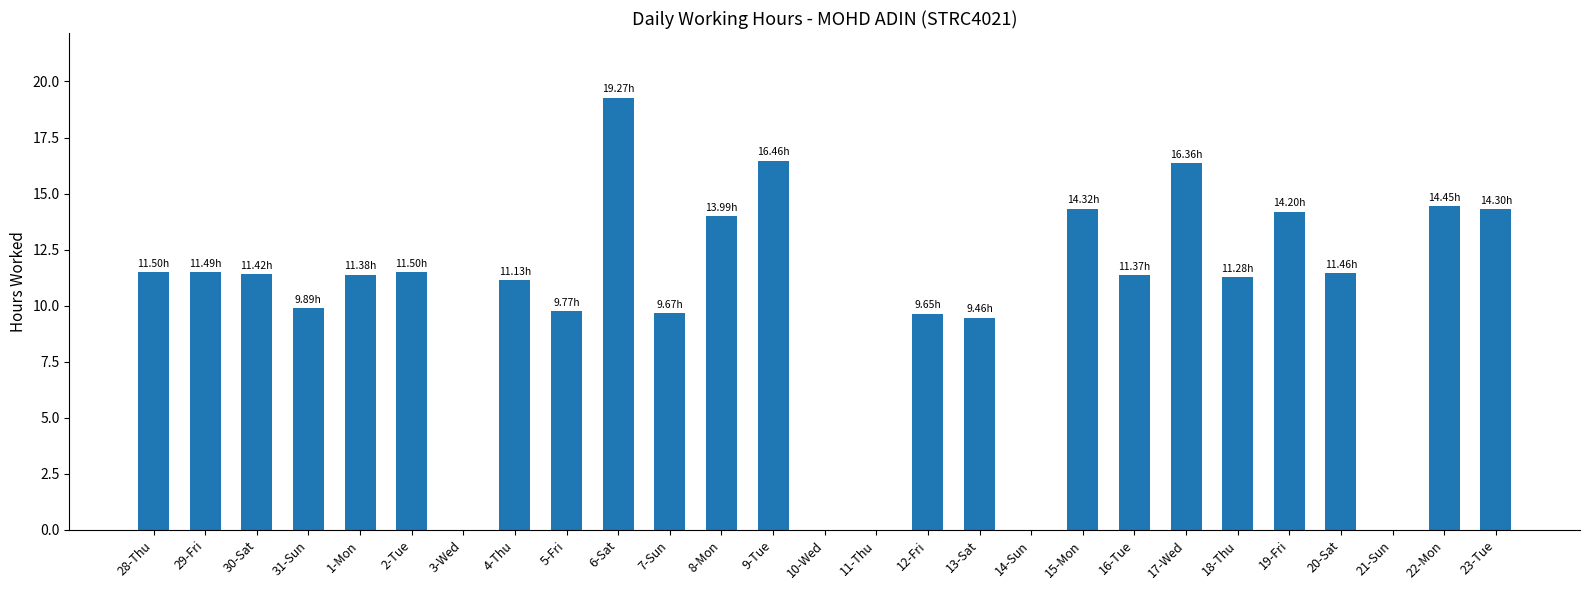

How many categories are shown in the chart?

27